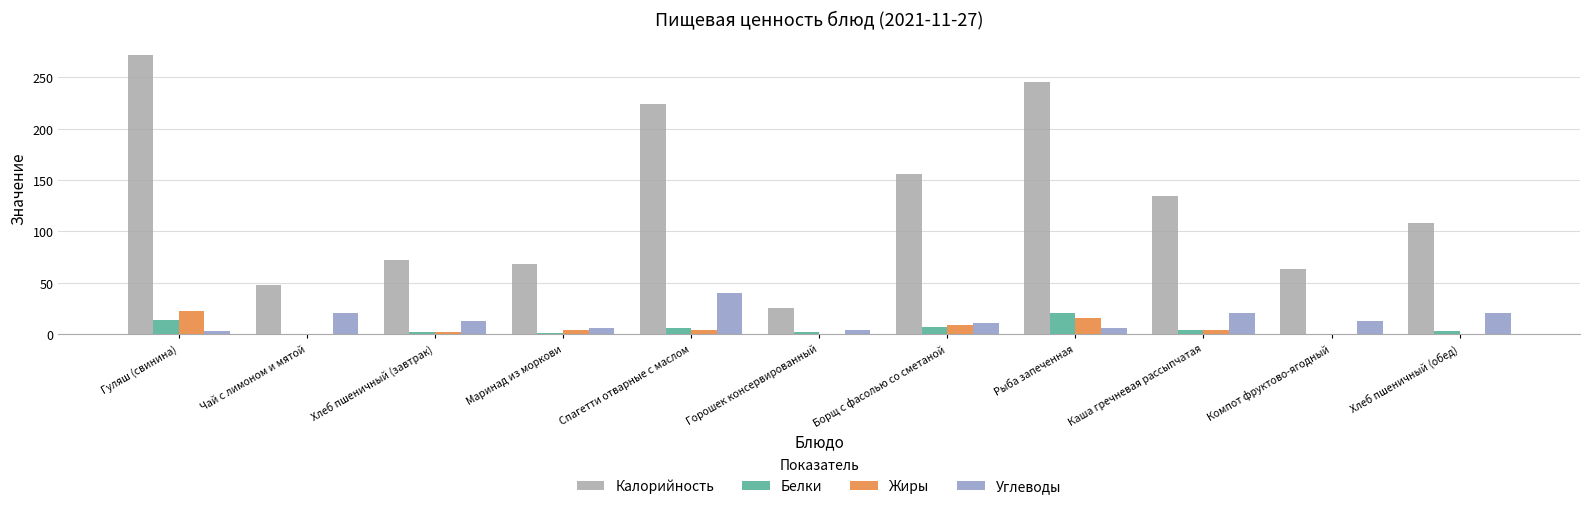

Is it true that Углеводы equals 20 at Чай с лимоном и мятой?

True